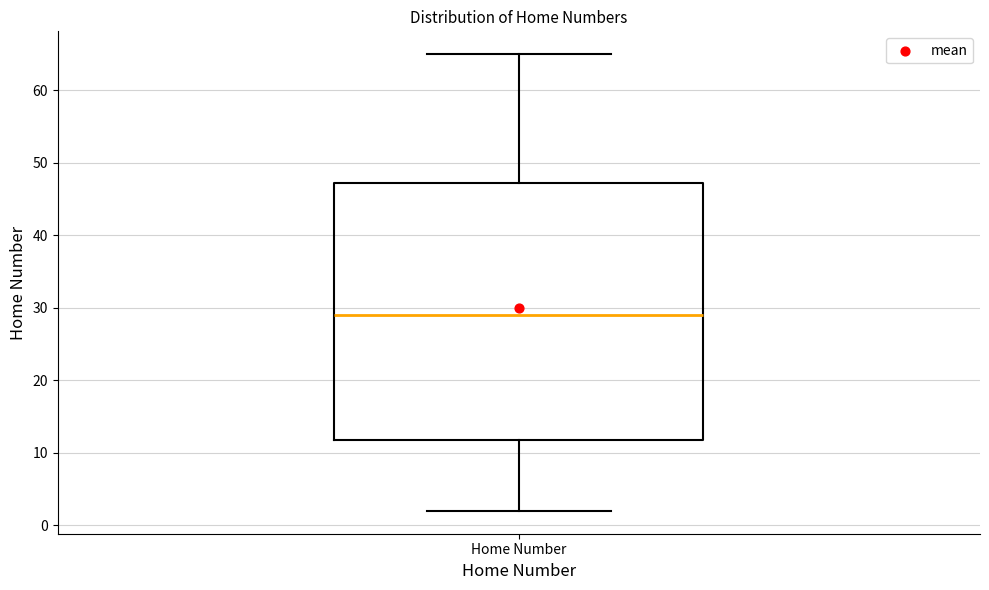

Transcribe this box plot: give where the median line is, the range the box spans, and where the two whiskers end, as read against the y-axis. The values are not printed on the chart, so give them approximately, as read against the axis.

median 29, box 12 to 47, whiskers 2 to 65